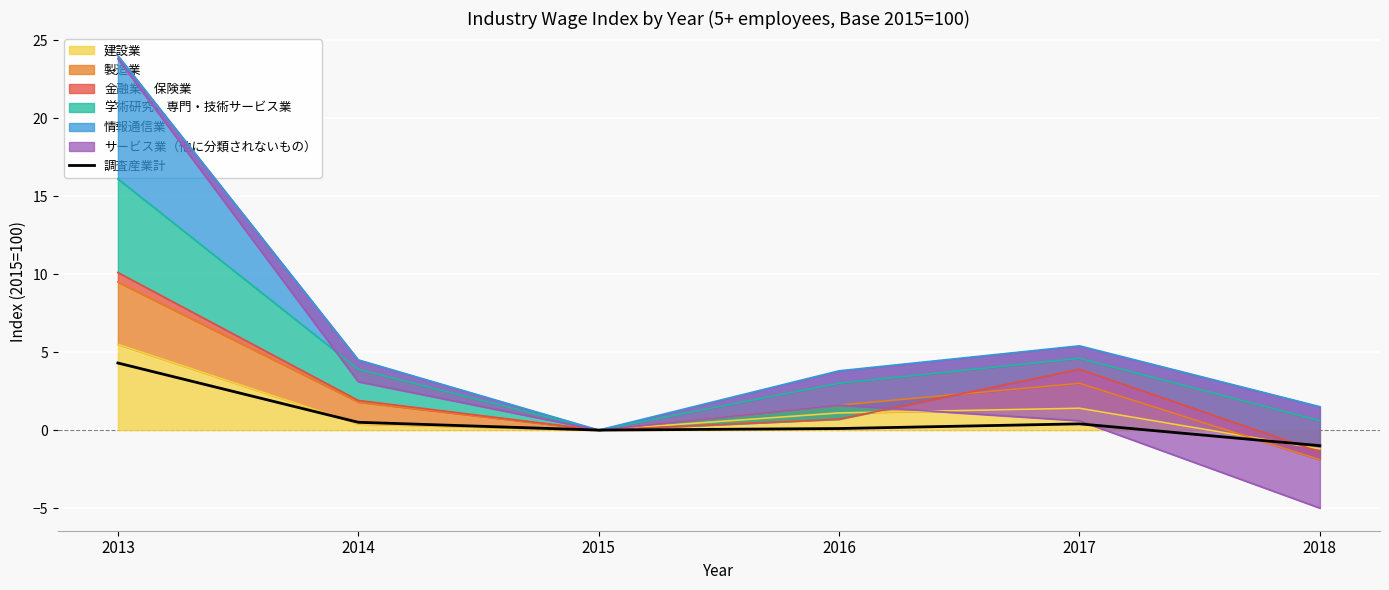

Rank the categories by value from lowest to highest.

2018, 2015, 2016, 2017, 2014, 2013